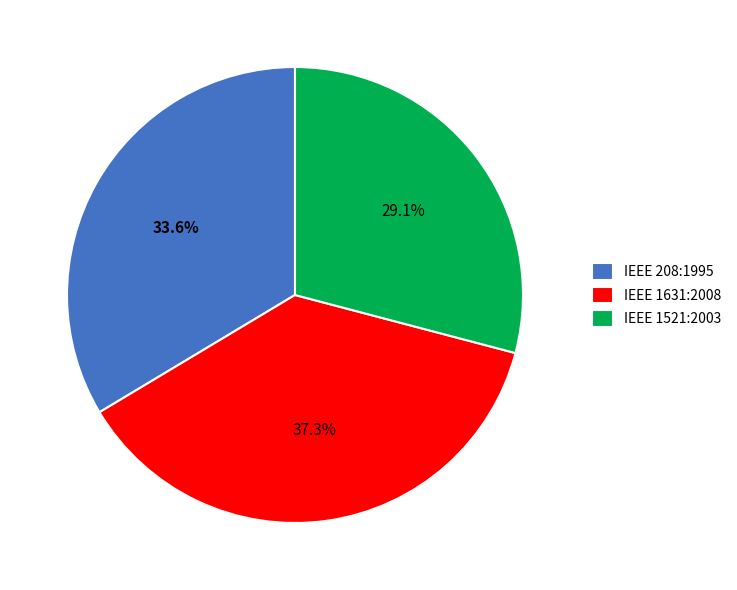

To the nearest percent, what is the difference between the IEEE 208:1995 and IEEE 1631:2008 slice percentages?

4%